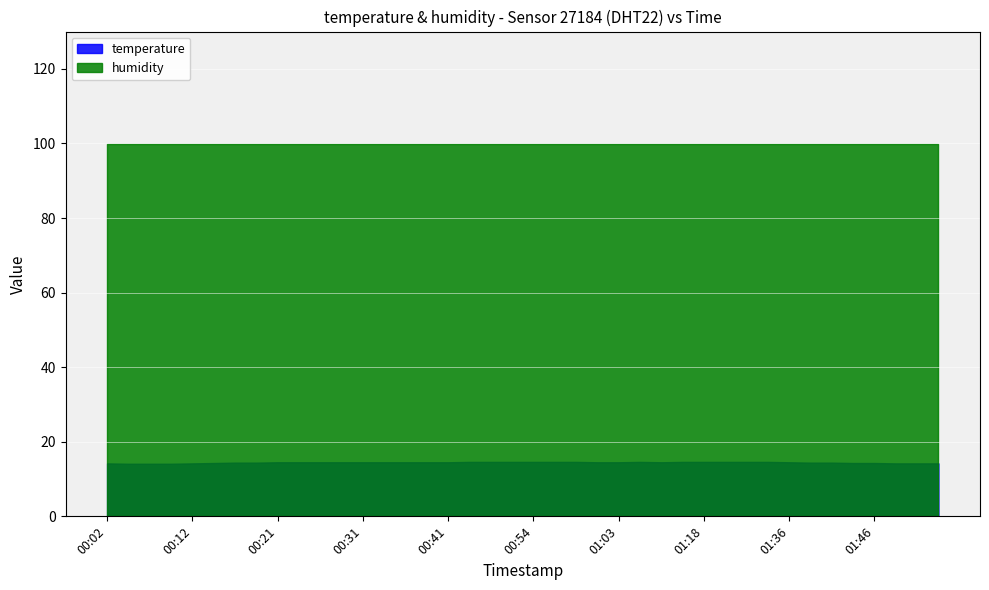

Count the number of categories in the chart.

40